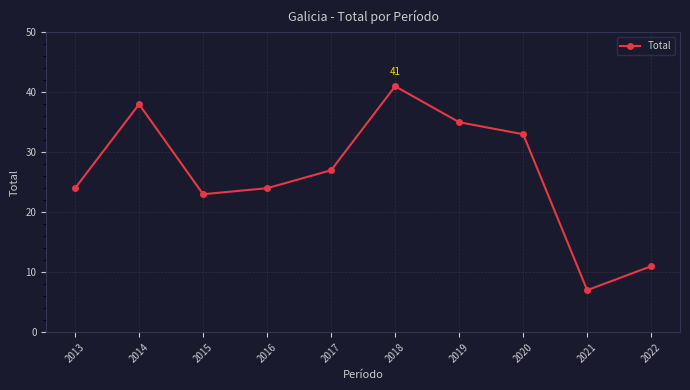

Is it true that the value at 2013 is 24?

True